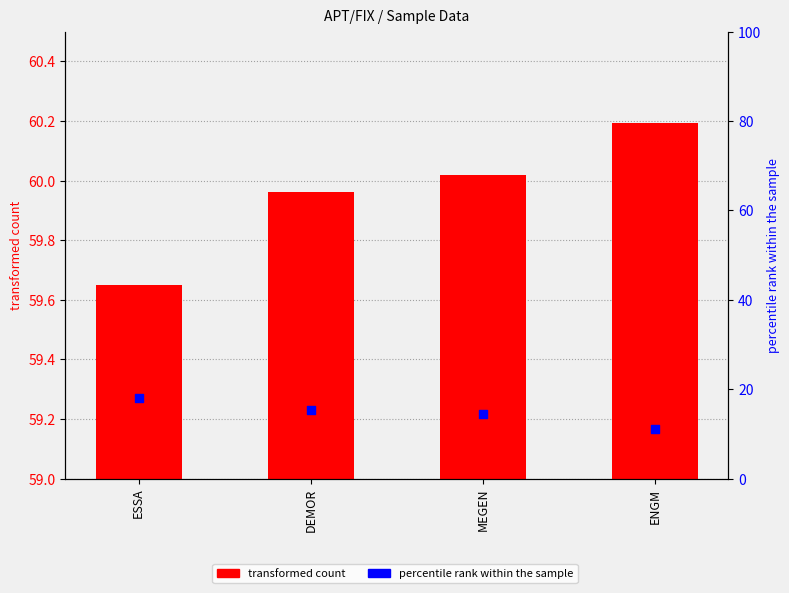

Which series reaches the maximum Y coordinate?

transformed count